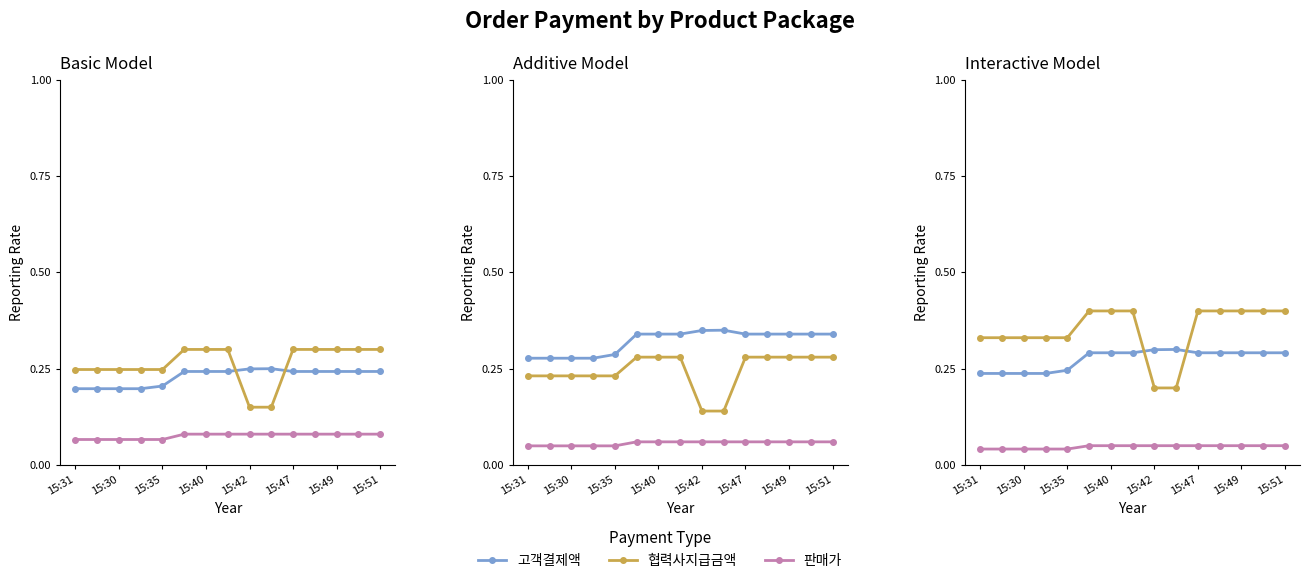

Where is 고객결제액 nearest to the value 0?

15:31